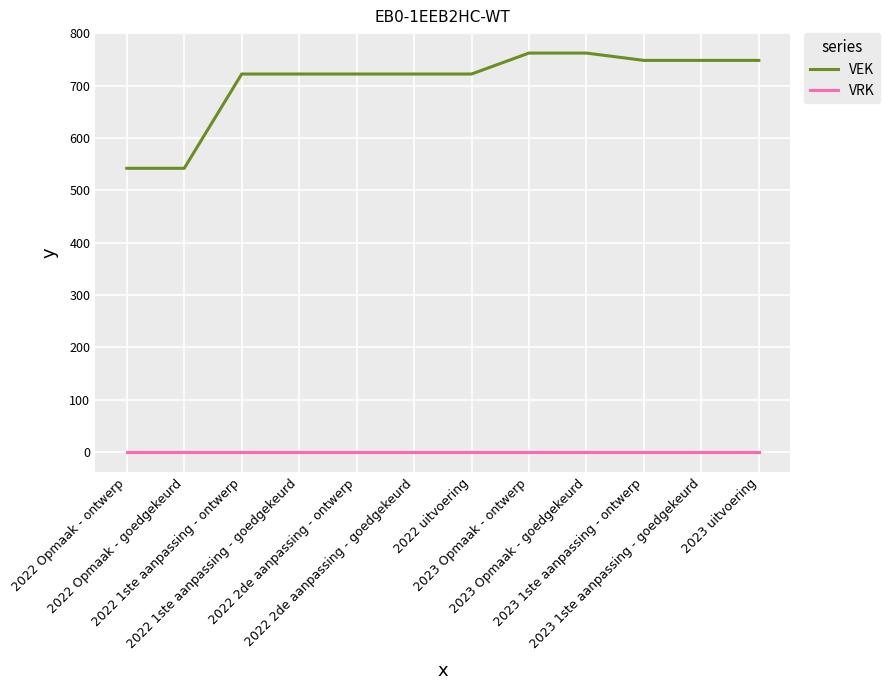

Count the number of categories in the chart.

12